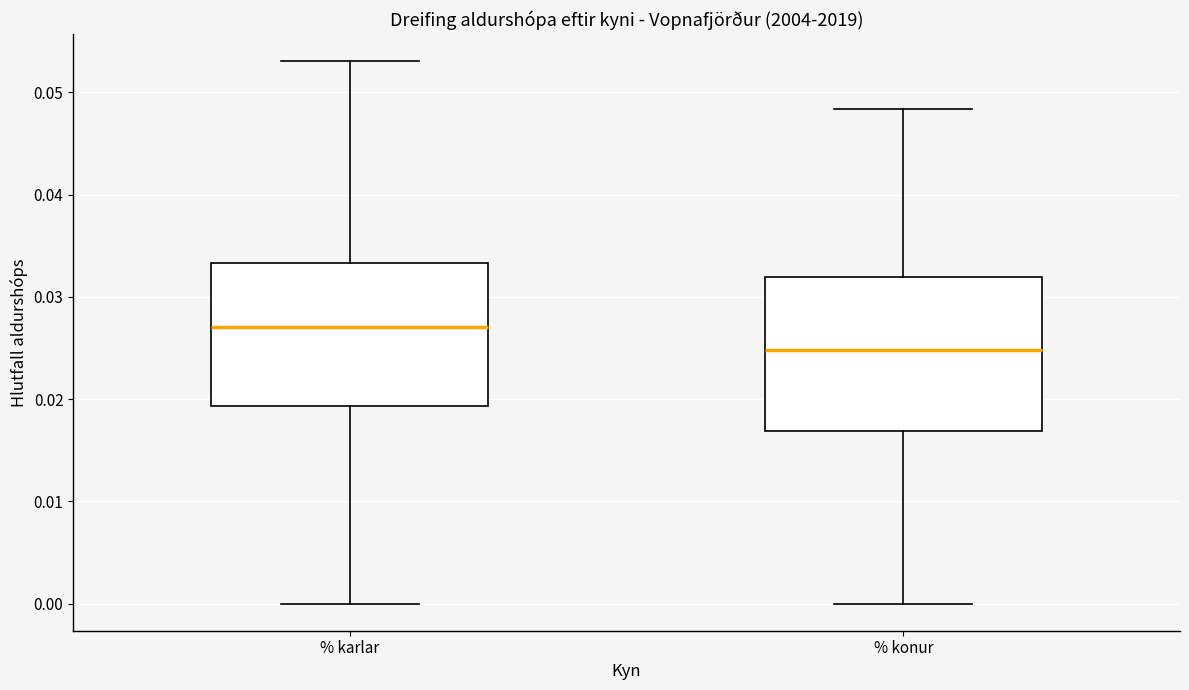

Reading left to right, read every box against the y-axis: the position of its median line, the range the box covers, and the ends of its whiskers. The values are not printed on the chart, so give them approximately, as read against the axis.

% karlar: median 0.027, box 0.019 to 0.033, whiskers 0.000 to 0.053
% konur: median 0.025, box 0.017 to 0.032, whiskers 0.000 to 0.048